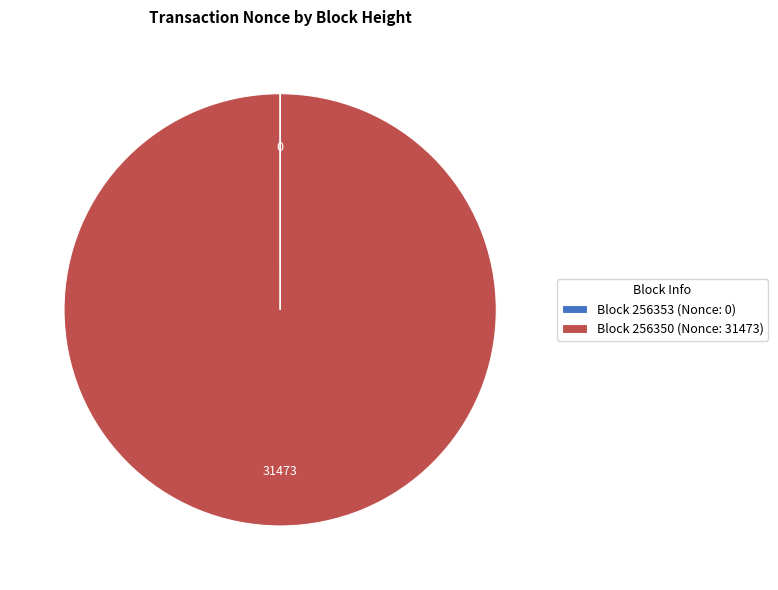

Which slice is the largest?

Block 256350 (Nonce: 31473)